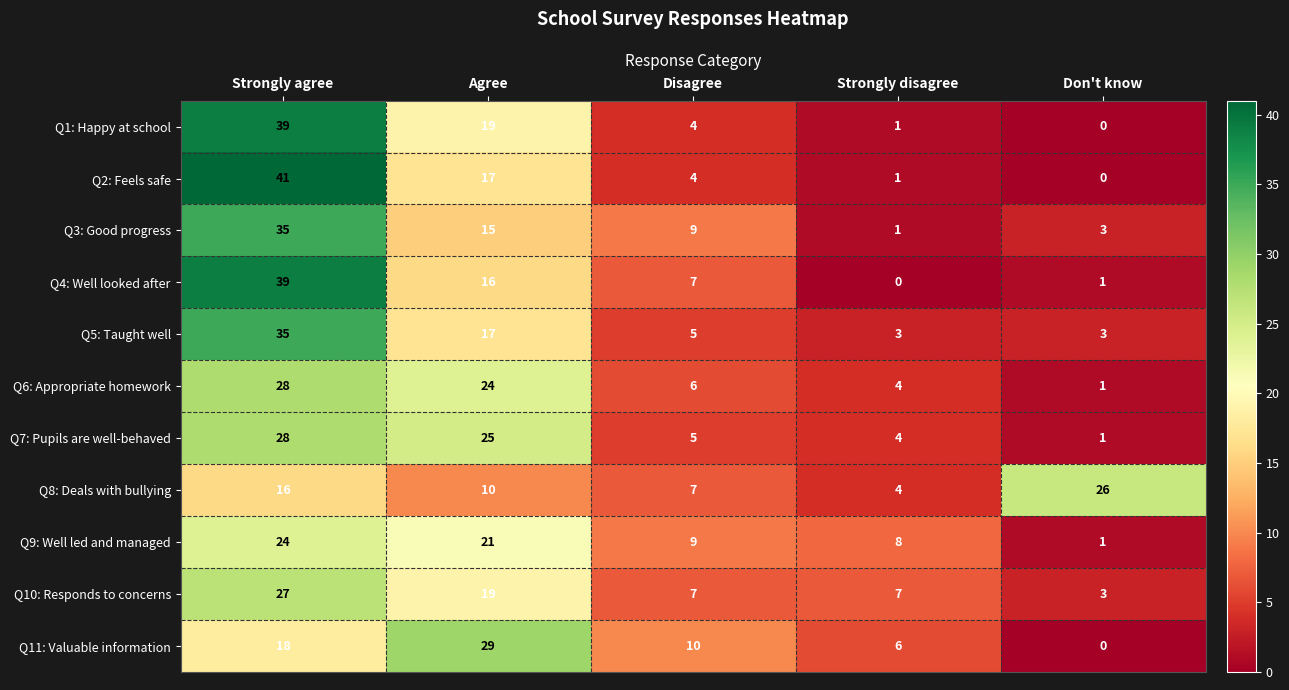

Where is Q1: Happy at school nearest to the value 19?

Agree